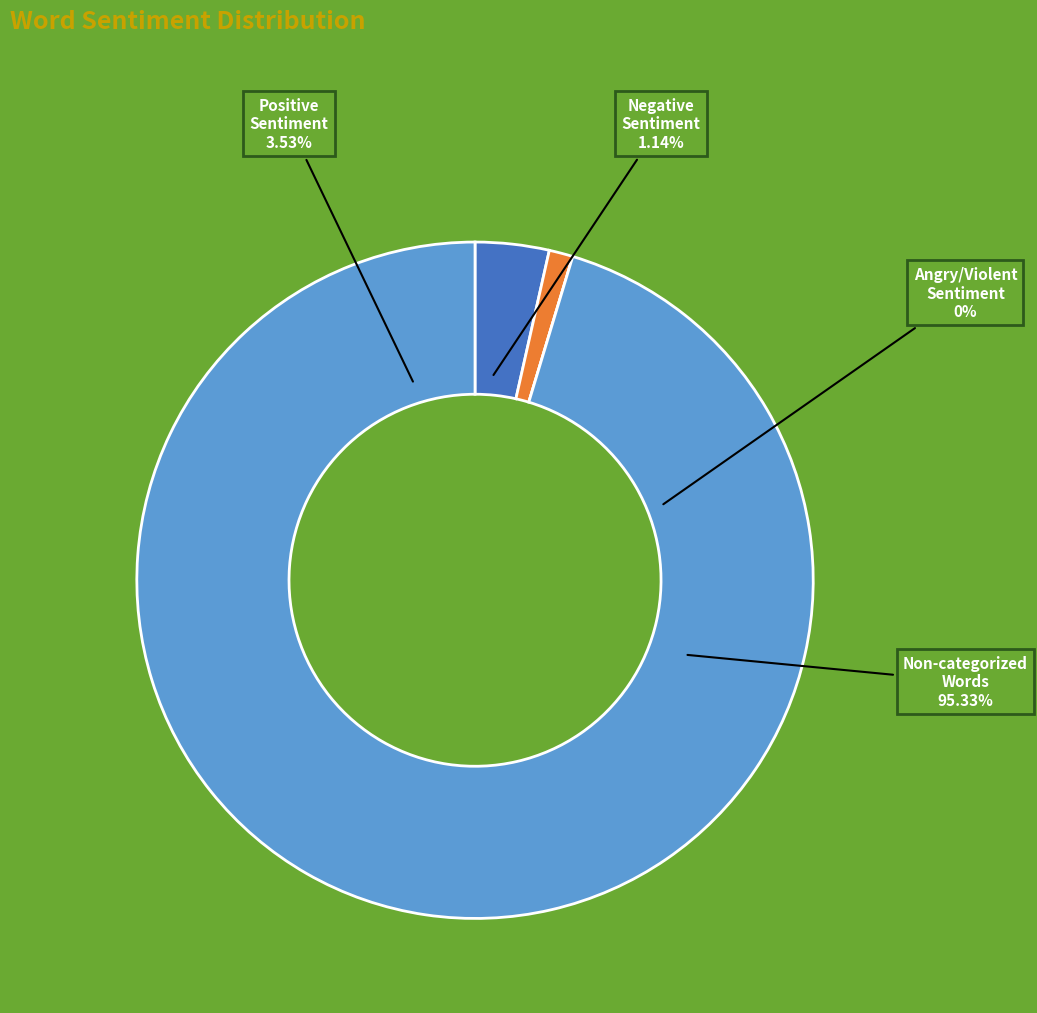

To the nearest percent, what is the difference between the Words in Sentiment List#1: Positive and Non-categorized Words slice percentages?

92%